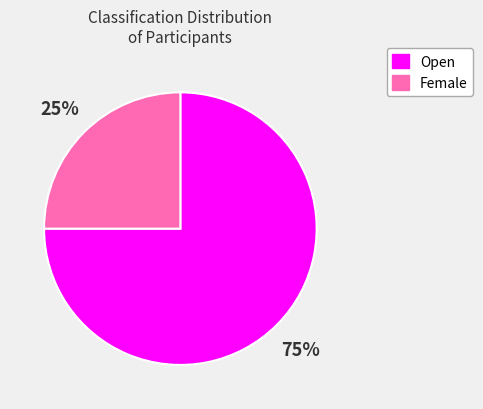

To the nearest percent, what portion does Open represent?

75%